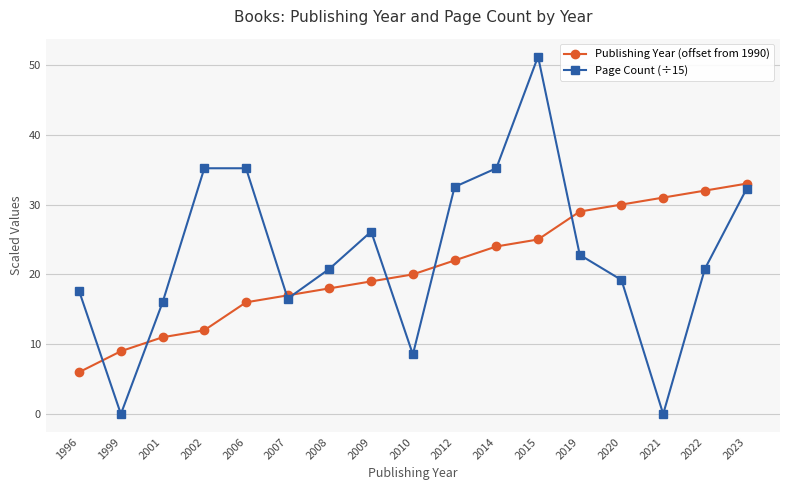

What are all the series names shown in the legend?

Publishing Year (offset from 1990), Page Count (÷15)